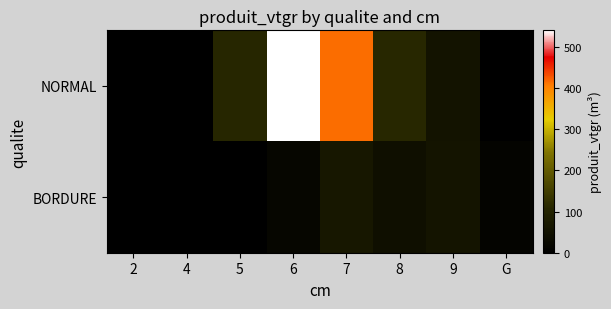

Rank the series by their maximum value, from lowest to highest.

BORDURE, NORMAL